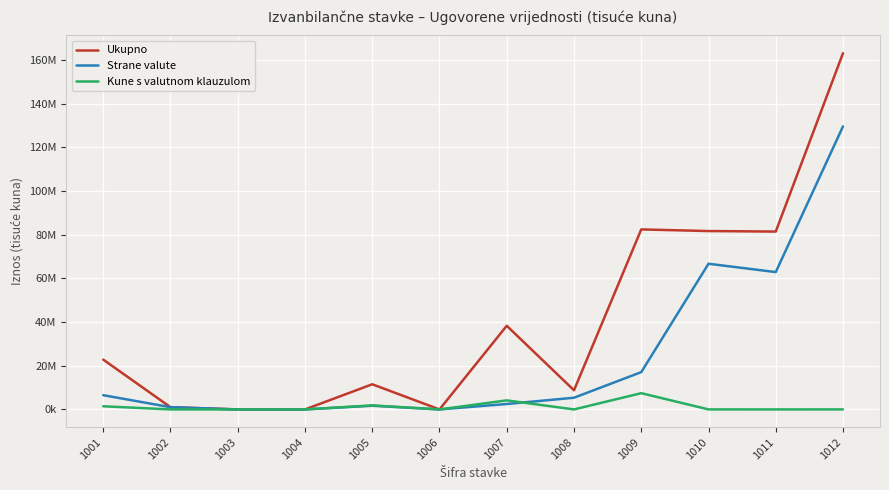

What are all the series names shown in the legend?

Ukupno, Strane valute, Kune s valutnom klauzulom